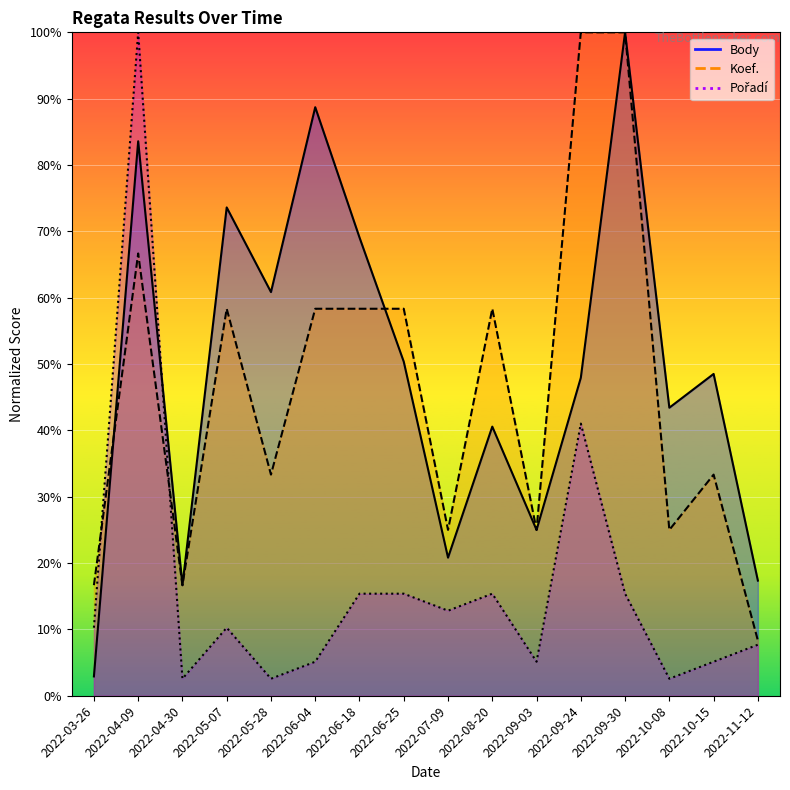

At 2022-08-20, list the series in order from largest to smallest.

Koef., Body, Pořadí